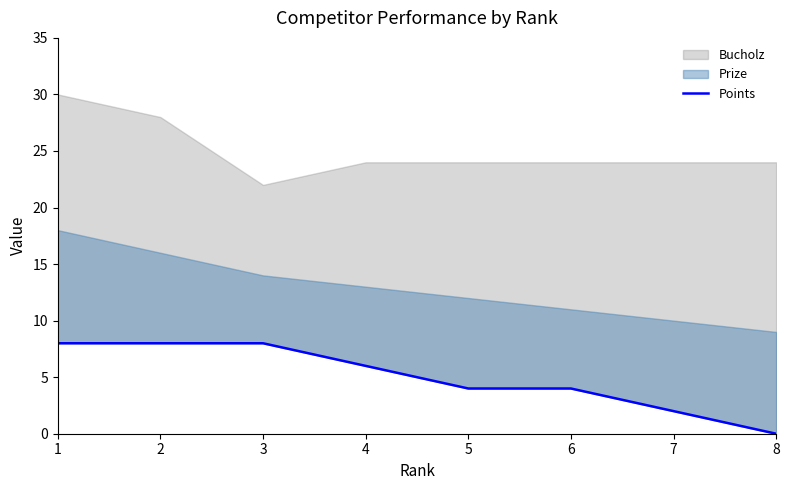

True or false: there are more than 2 points higher than both neighbors.

False